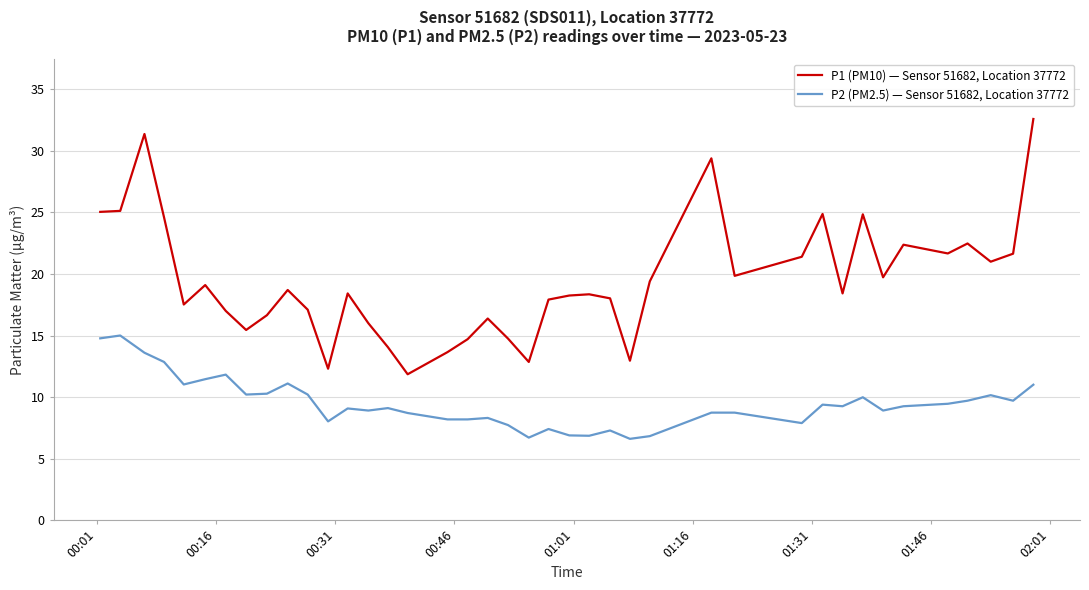

Which series has the largest total across all categories?

P1 (PM10) — Sensor 51682, Location 37772